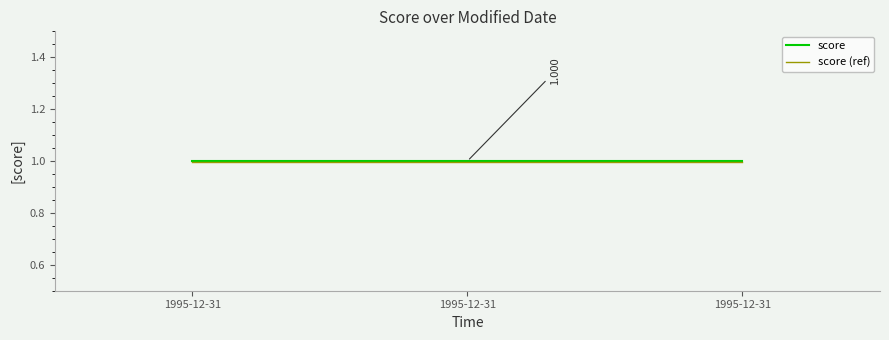

Count the number of data series in this chart.

2